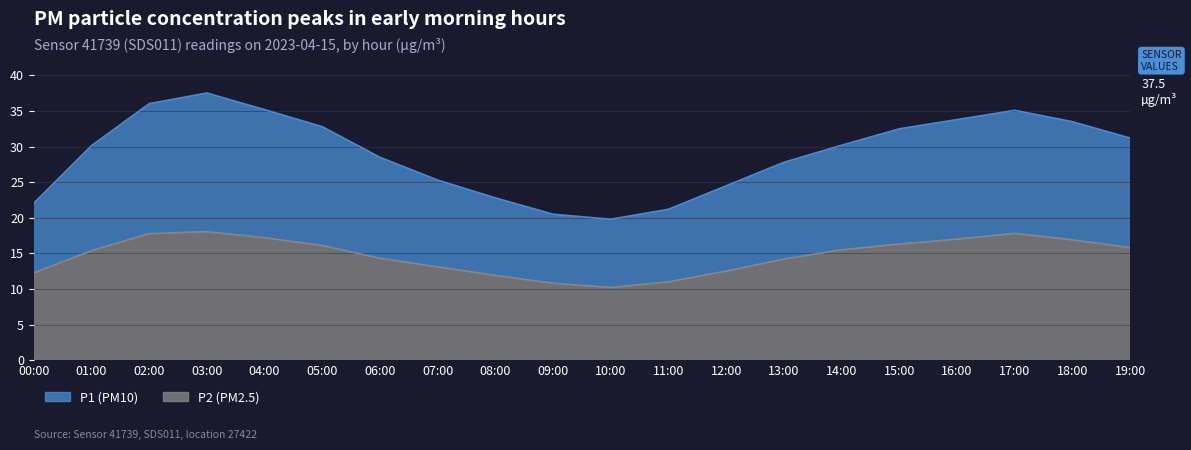

The P2 series shows 16.9 at 18:00. True or false?

True